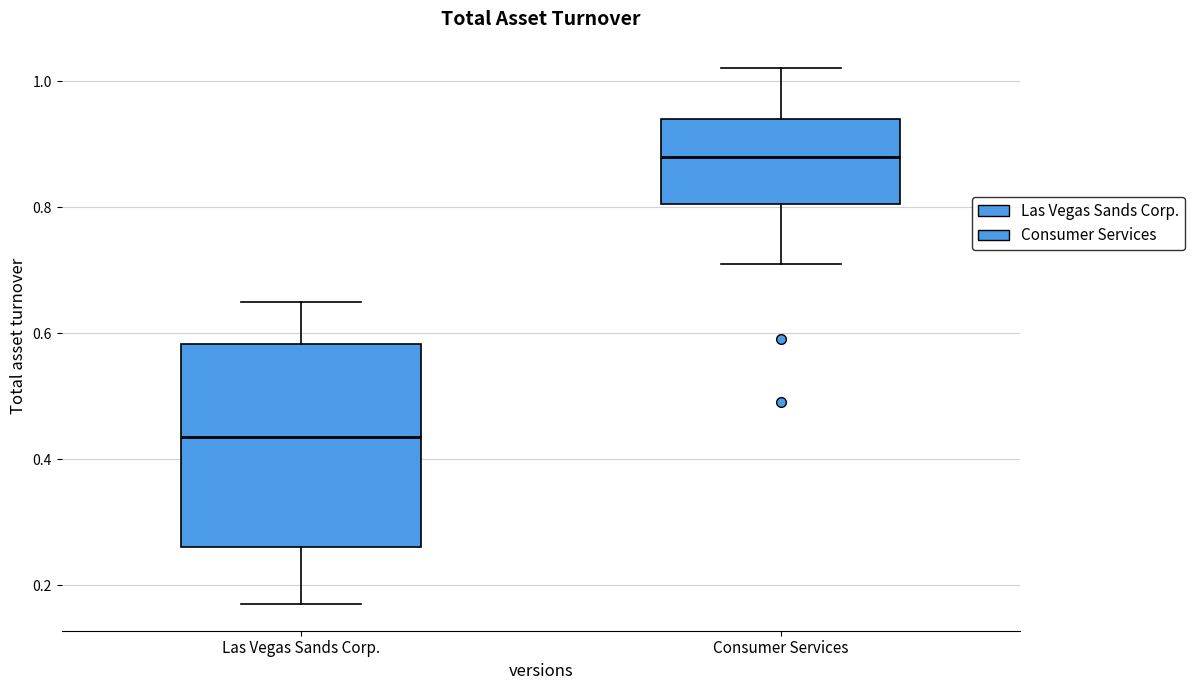

Comparing the boxes themselves (not the whiskers), which one is the tallest?

Las Vegas Sands Corp.